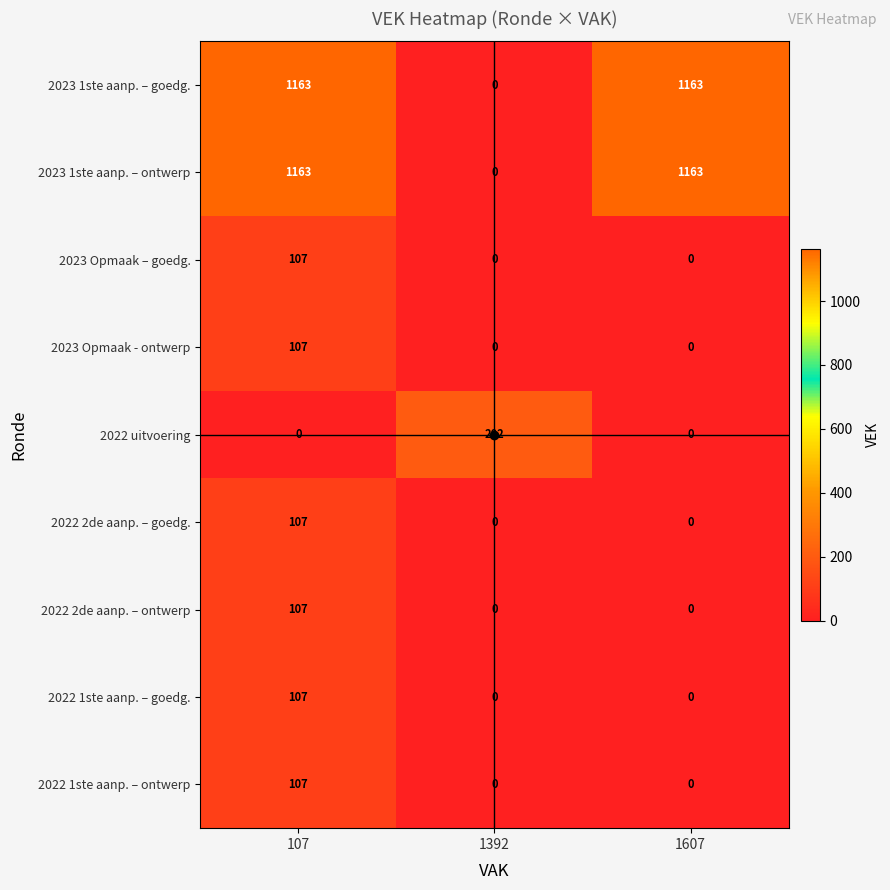

Count the 2022 uitvoering values in the range 0 to 202.

3